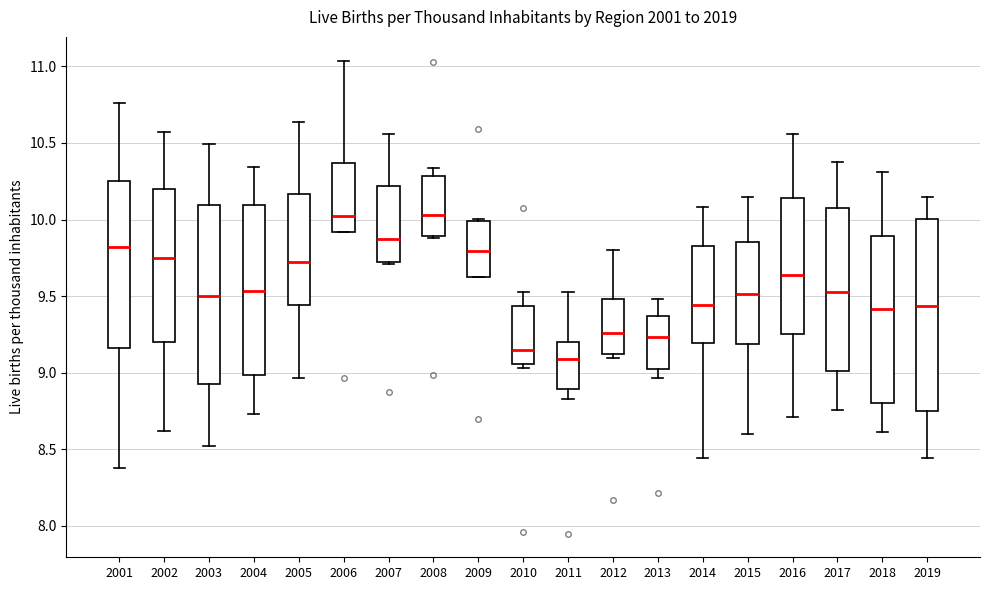

Where is the lower edge of the box at x = 2005 on the y-axis? The values are not printed on the chart, so give them approximately, as read against the axis.

9.45